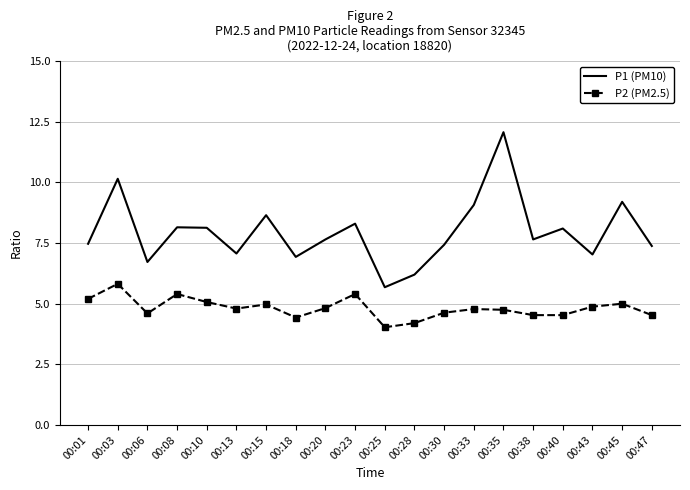

What value does the P1 (PM10) series have at 00:20?

7.7